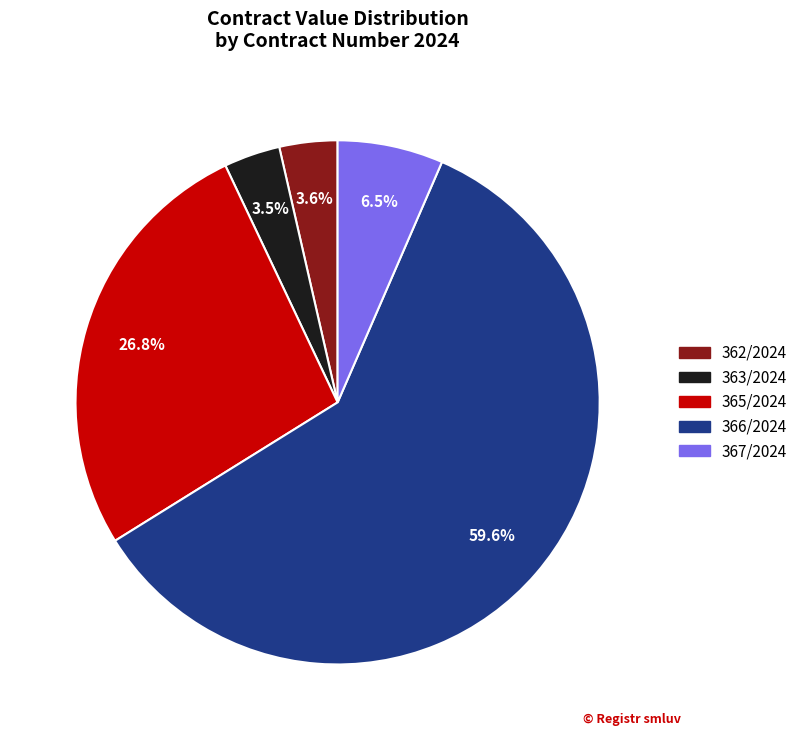

Which has a higher value, 367/2024 or 363/2024?

367/2024